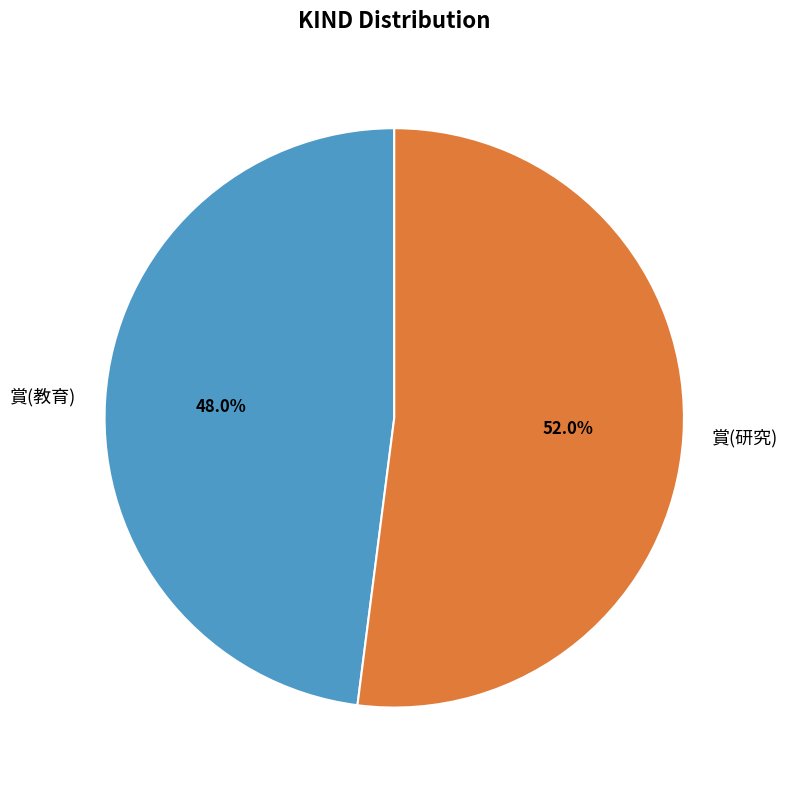

What percentage do 賞(研究) and 賞(教育) together represent?

100.0%